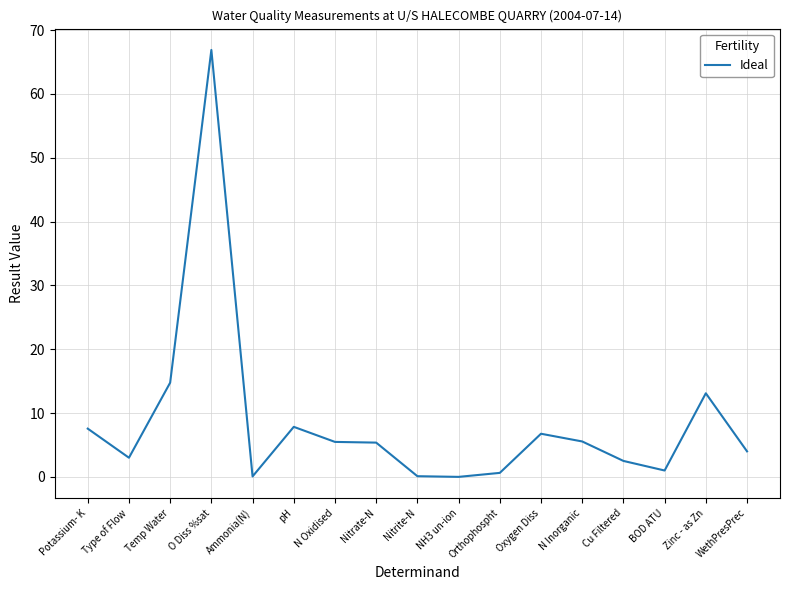

What is the difference between the maximum and minimum values?

66.9